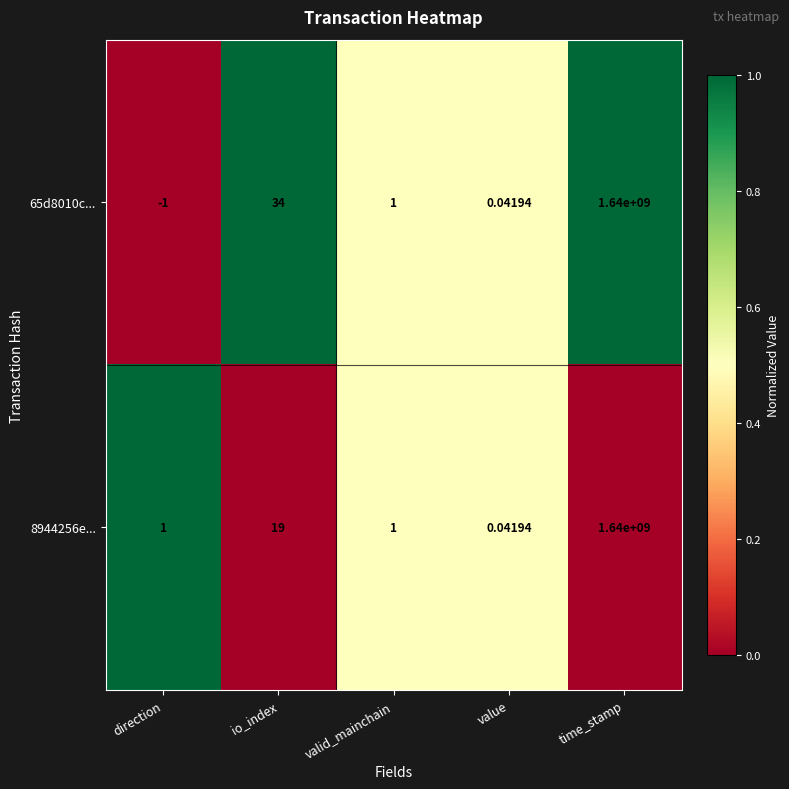

At how many categories does at least one series exceed 0?

5